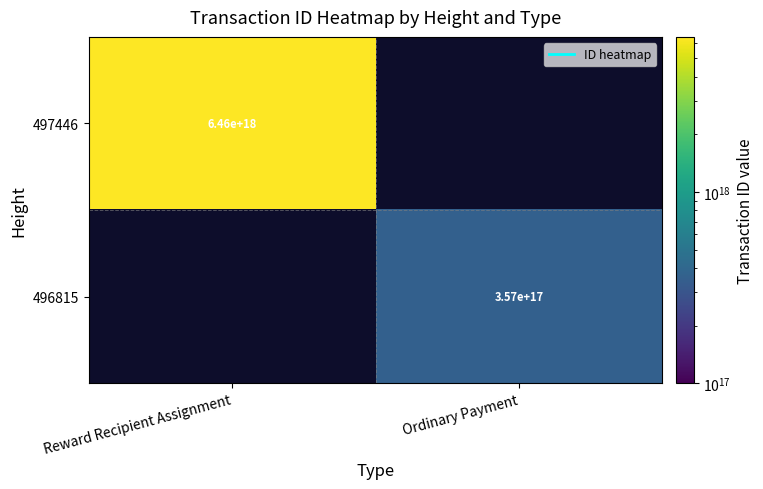

True or false: 497446 has a value of 6460000000000000000 at Reward Recipient Assignment.

True